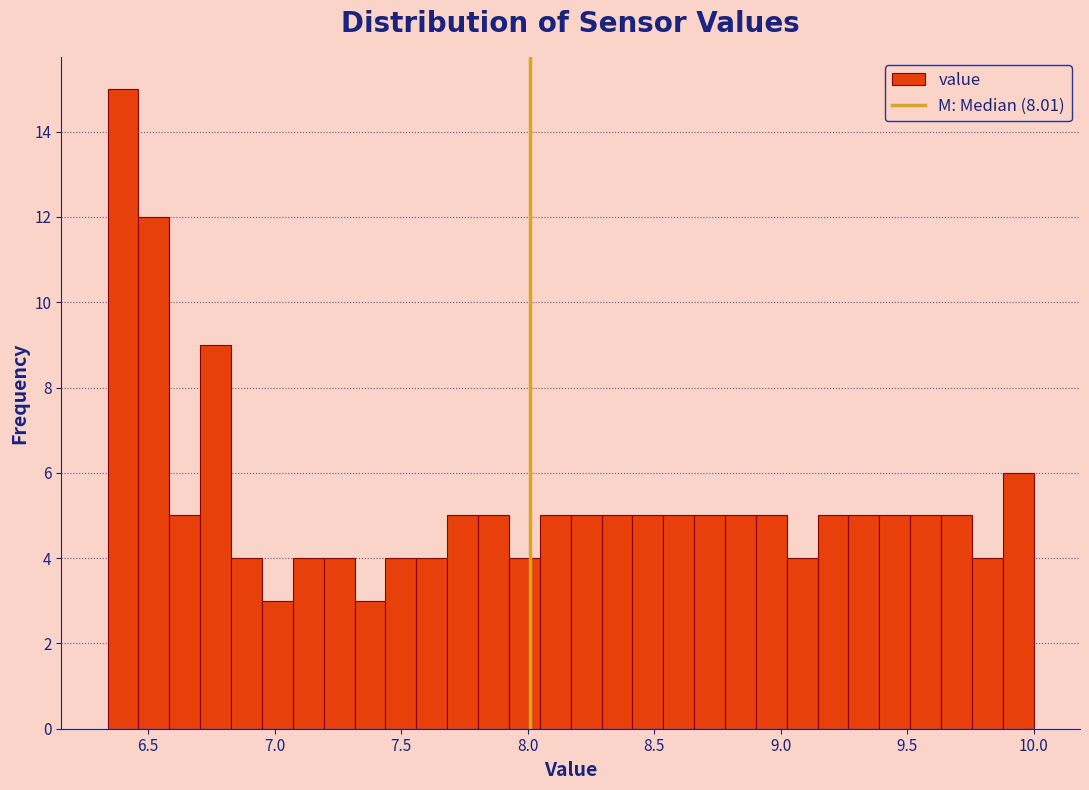

Around what value on the x-axis is the tallest bar? Give the approximate position of its centre, as read against the axis.

6.40